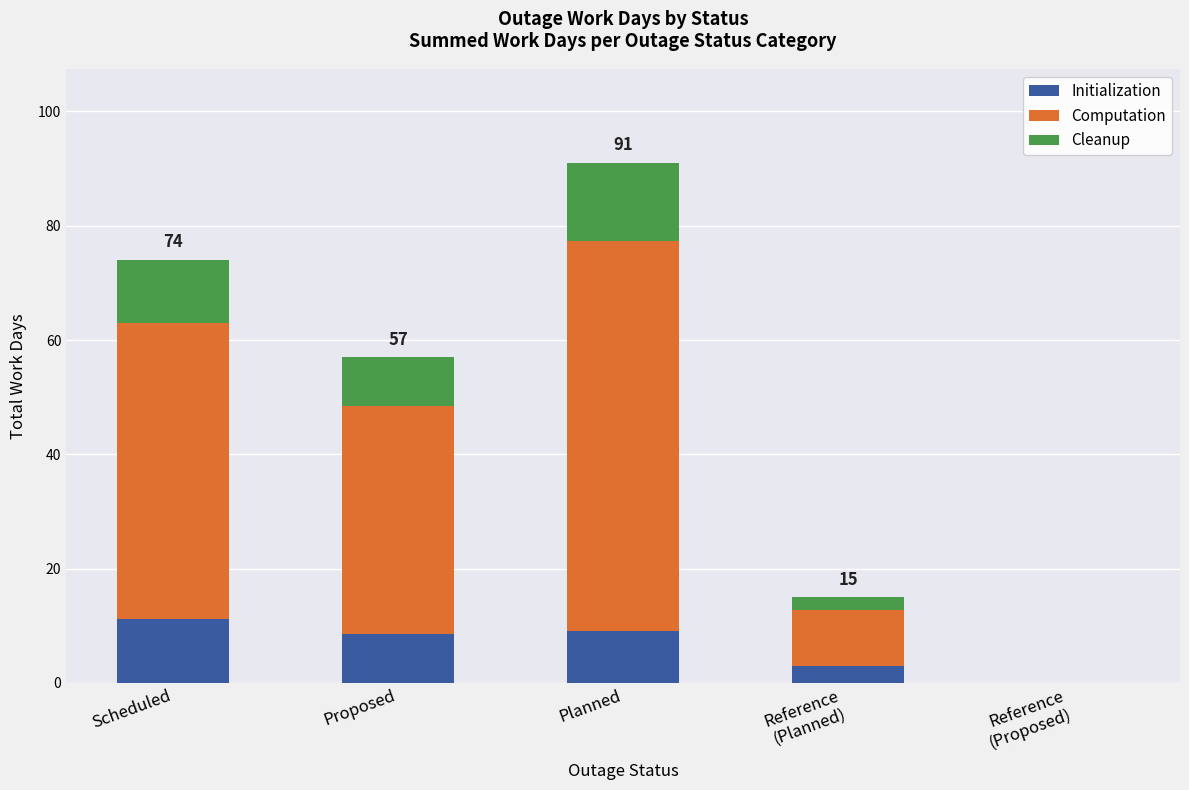

What are all the series names shown in the legend?

Initialization, Computation, Cleanup